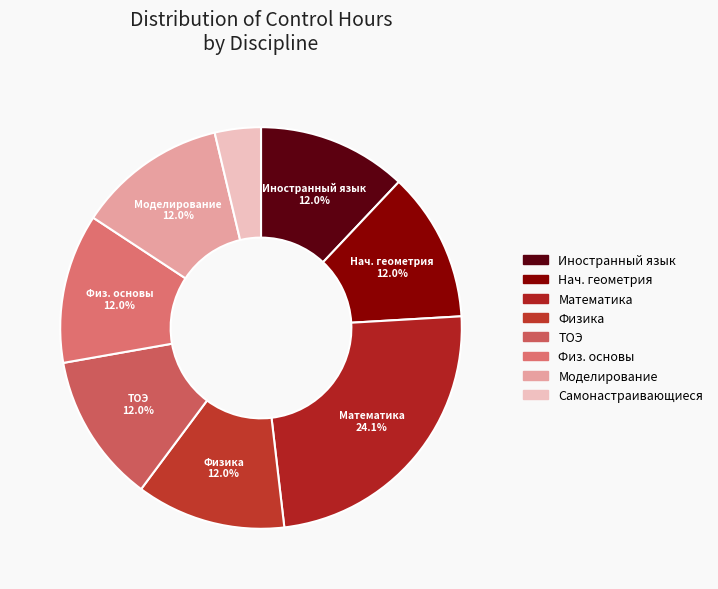

What is the largest slice in the pie chart?

Математика